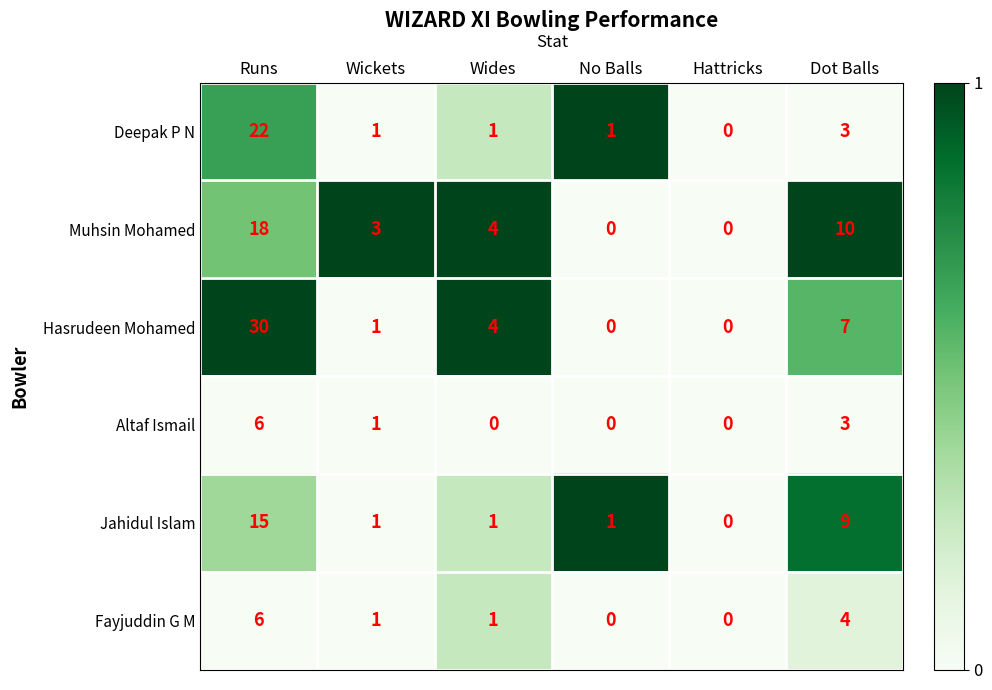

What is the total value across all series at No Balls?

2